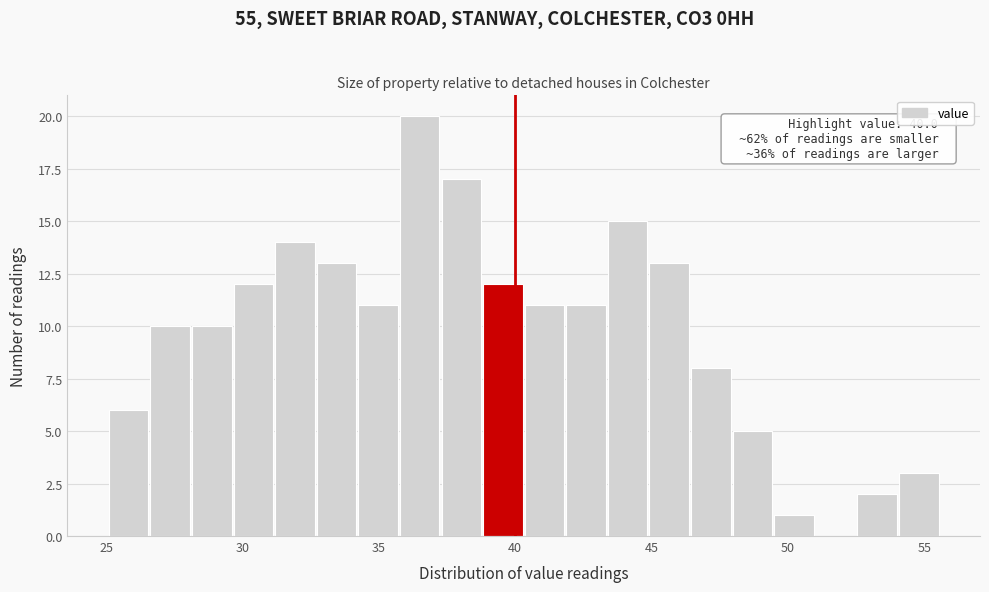

Around what value on the x-axis is the tallest bar? Give the approximate position of its centre, as read against the axis.

36.5